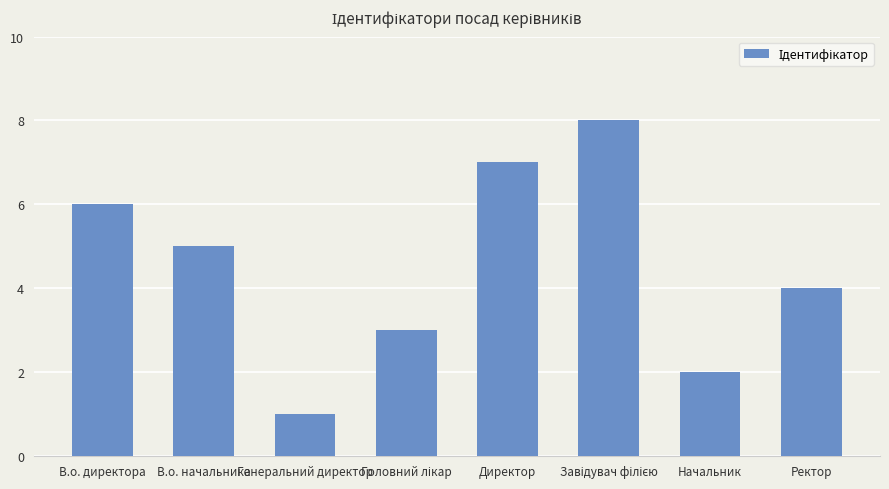

What is the difference between the maximum and minimum values?

7